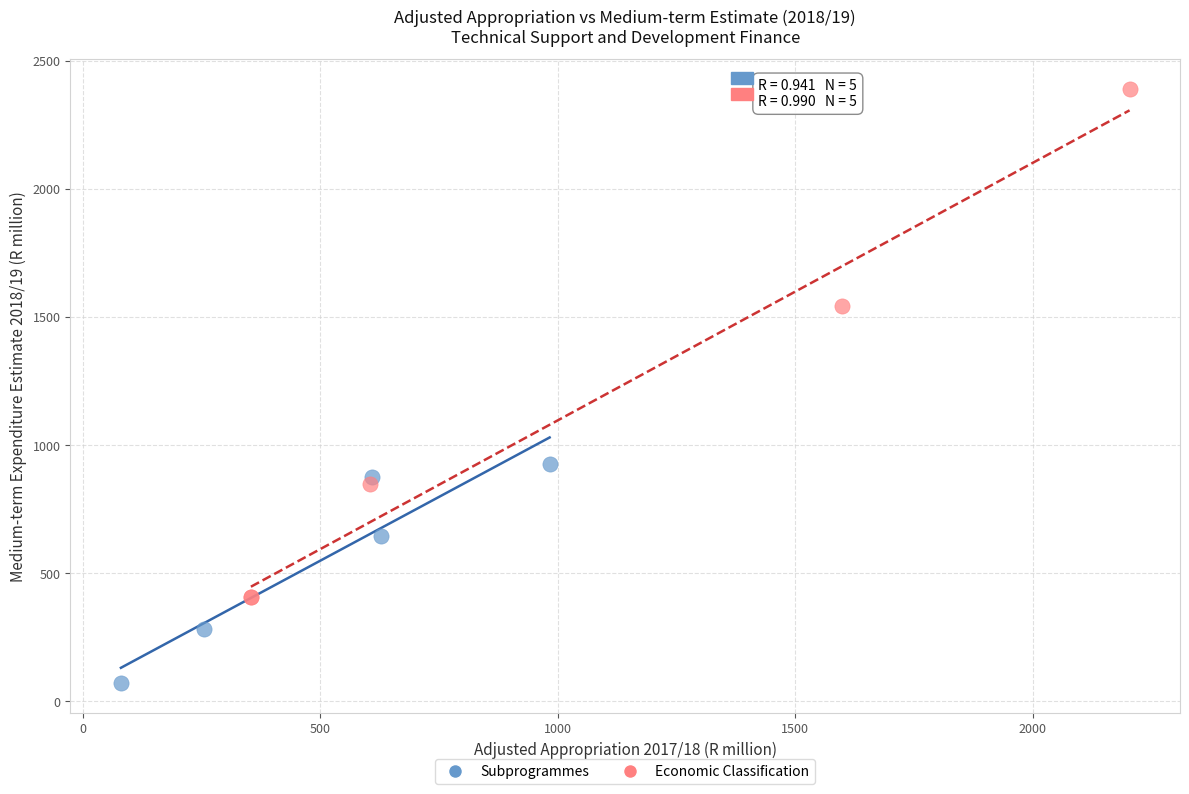

Which series contains the lowest Y value?

Subprogrammes